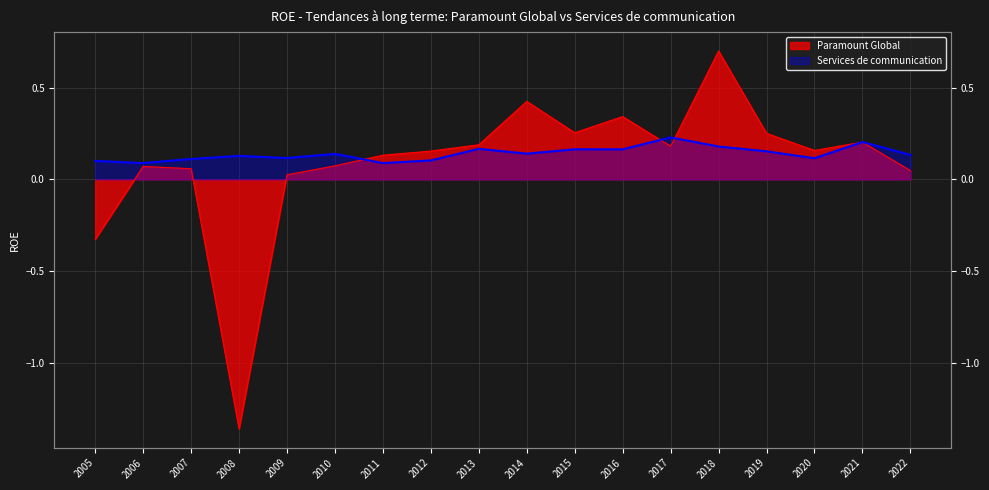

The Services de communication series shows 0.0 at 2016. True or false?

False